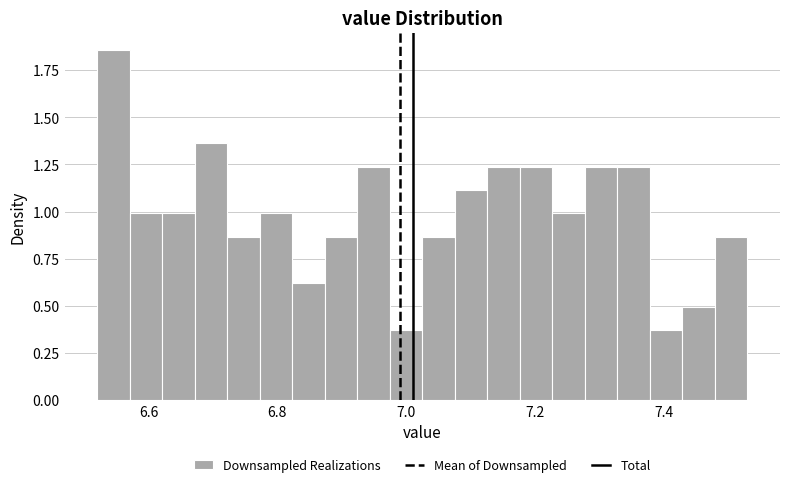

Around what value on the x-axis is the tallest bar? Give the approximate position of its centre, as read against the axis.

6.54